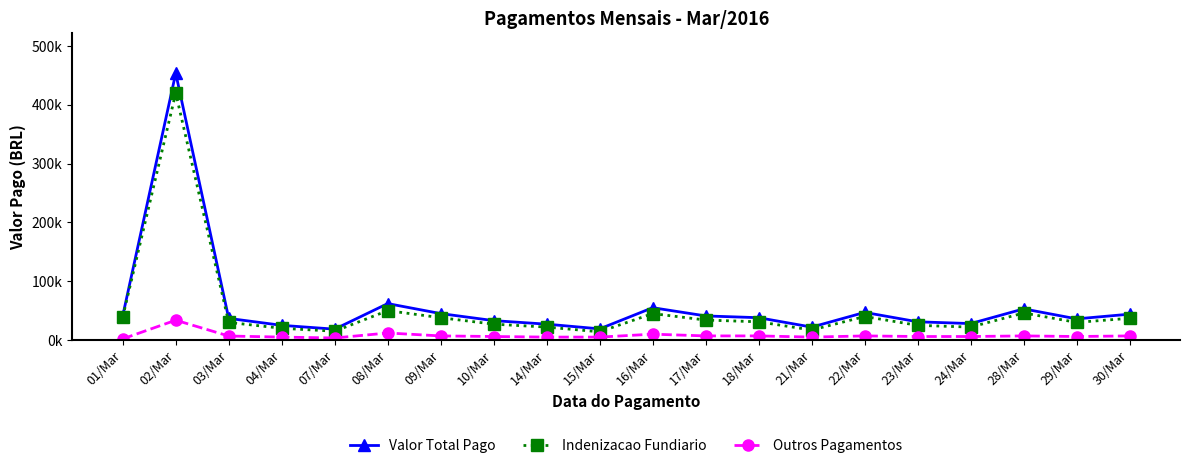

Which series changed the most between 14/Mar and 16/Mar?

Valor Total Pago